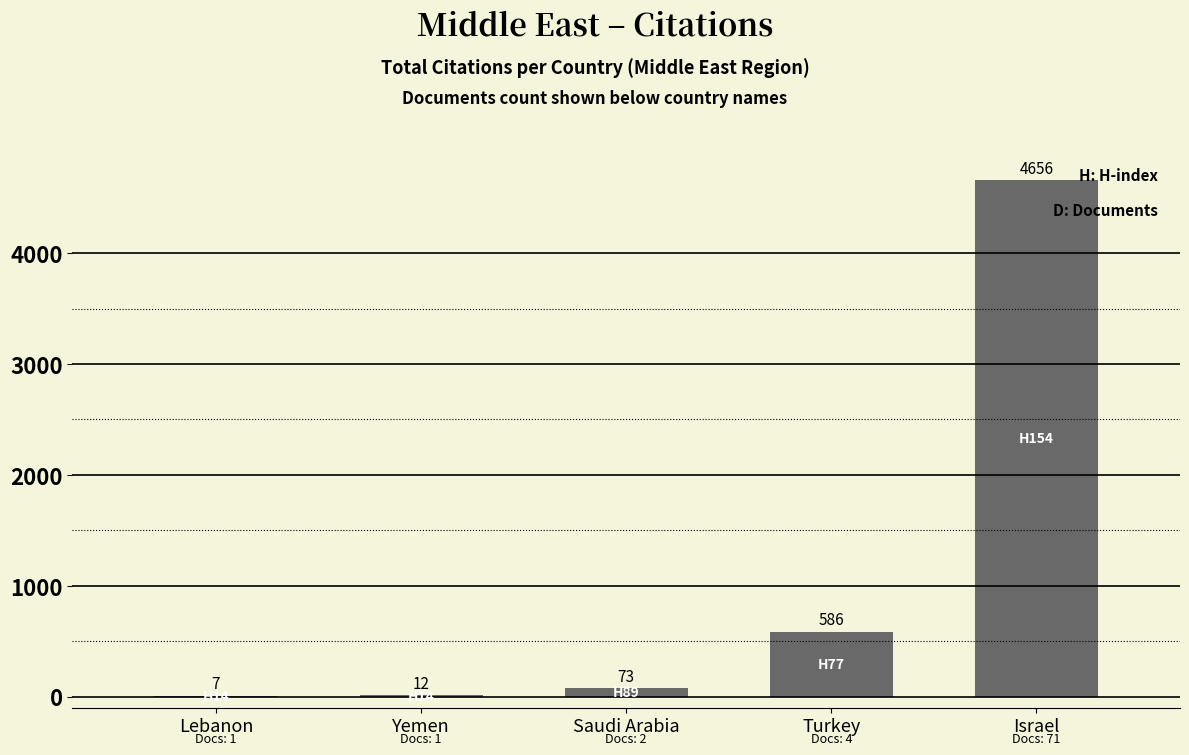

Which category has the highest value across all series?

Israel